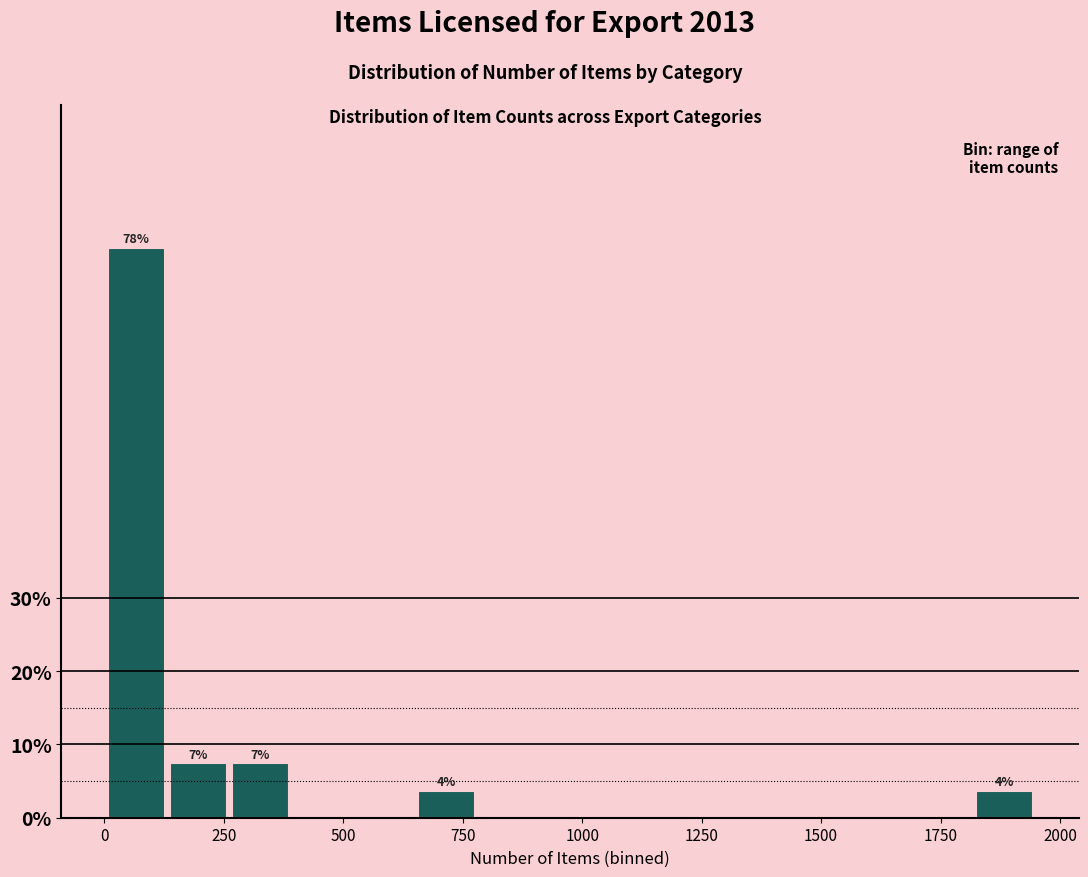

Read against the x-axis, roughly where is the centre of the tallest bar?

50